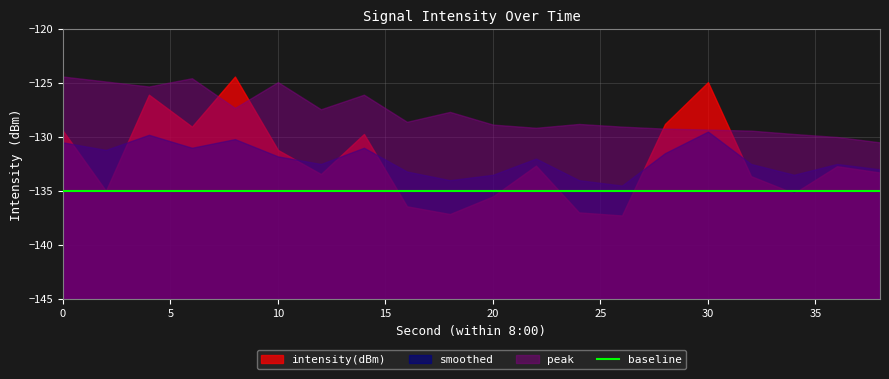

Reading right to left, list all the values displayed in this chart.

intensity(dBm): 38=-133.3	36=-132.7	34=-135.2	32=-133.6	30=-124.9	28=-128.8	26=-137.3	24=-137.0	22=-132.7	20=-135.5	18=-137.1	16=-136.4	14=-129.7	12=-133.4	10=-131.2	8=-124.4	6=-129.0	4=-126.1	2=-135.0	0=-129.4
smoothed: 38=-133.0	36=-132.5	34=-133.5	32=-132.5	30=-129.5	28=-131.5	26=-134.5	24=-134.0	22=-132.0	20=-133.5	18=-134.0	16=-133.2	14=-131.0	12=-132.5	10=-131.8	8=-130.2	6=-131.0	4=-129.8	2=-131.2	0=-130.5
baseline: 38=-135.0	36=-135.0	34=-135.0	32=-135.0	30=-135.0	28=-135.0	26=-135.0	24=-135.0	22=-135.0	20=-135.0	18=-135.0	16=-135.0	14=-135.0	12=-135.0	10=-135.0	8=-135.0	6=-135.0	4=-135.0	2=-135.0	0=-135.0
peak: 38=-130.5	36=-130.0	34=-129.7	32=-129.4	30=-129.3	28=-129.2	26=-129.0	24=-128.8	22=-129.1	20=-128.9	18=-127.7	16=-128.6	14=-126.1	12=-127.4	10=-124.9	8=-127.3	6=-124.6	4=-125.3	2=-124.9	0=-124.4